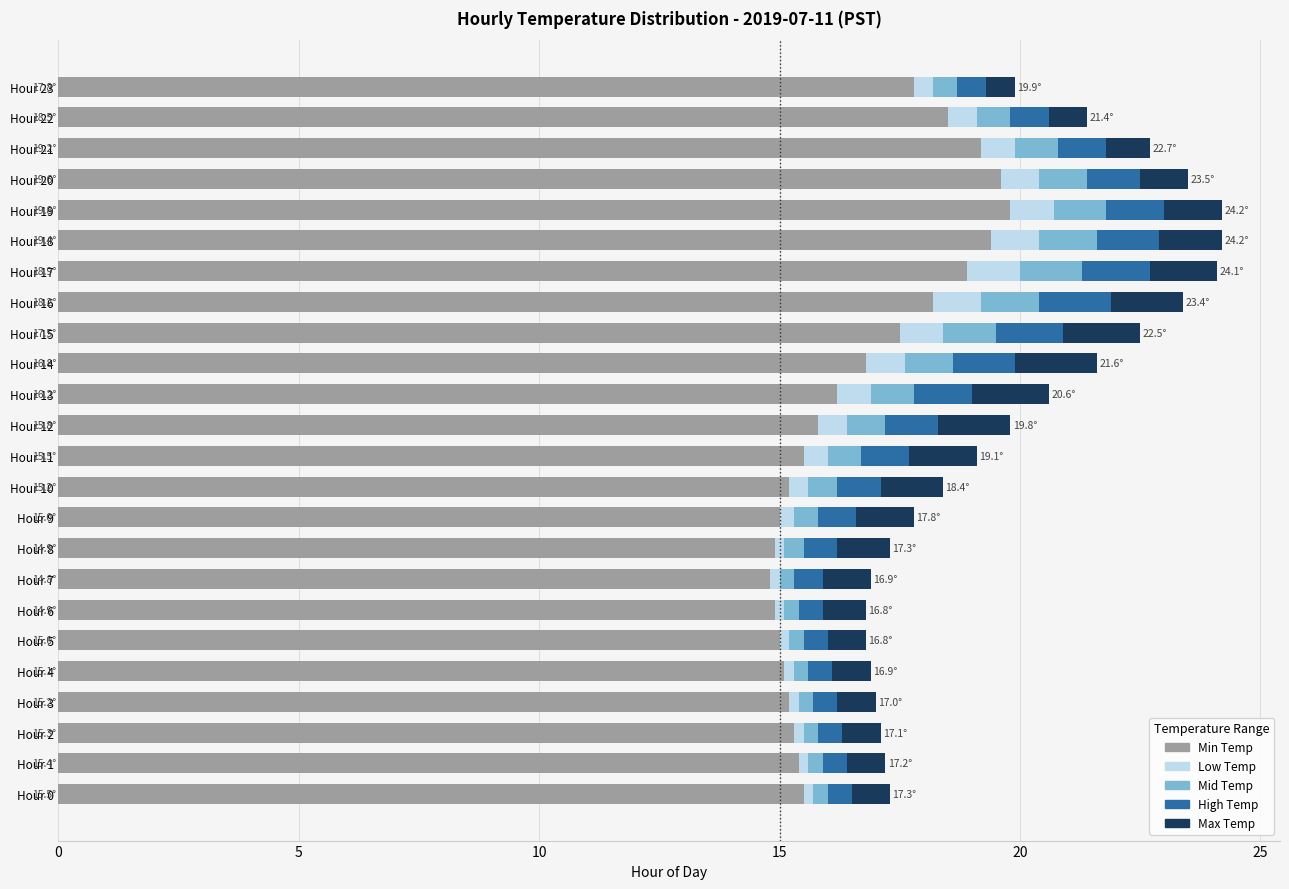

The value of Min Temp at Hour 5 is 15.0. True or false?

True